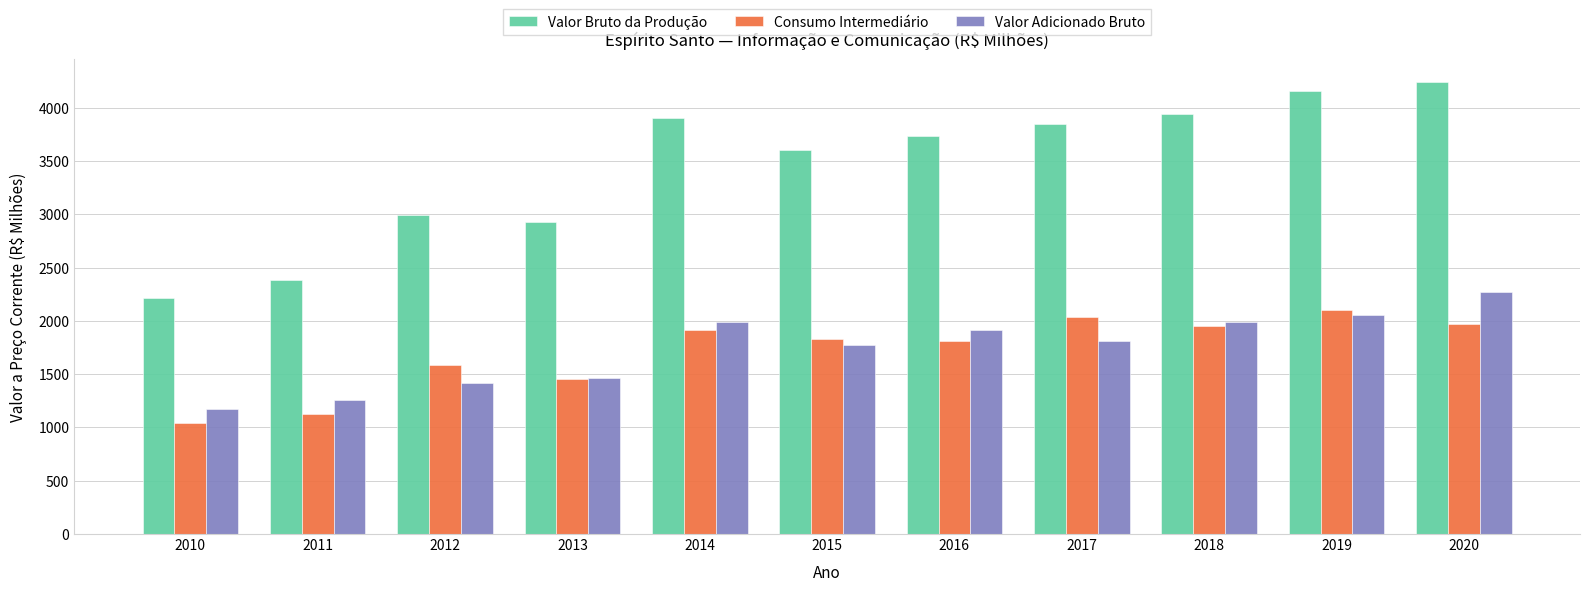

At how many categories does at least one series exceed 4198?

1